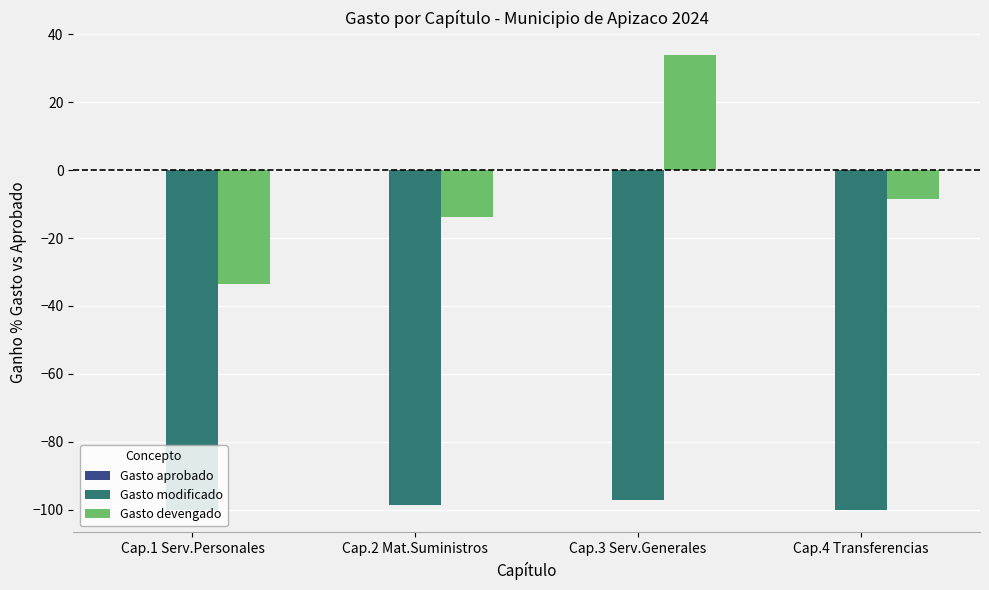

How many bars are there in each group?

2